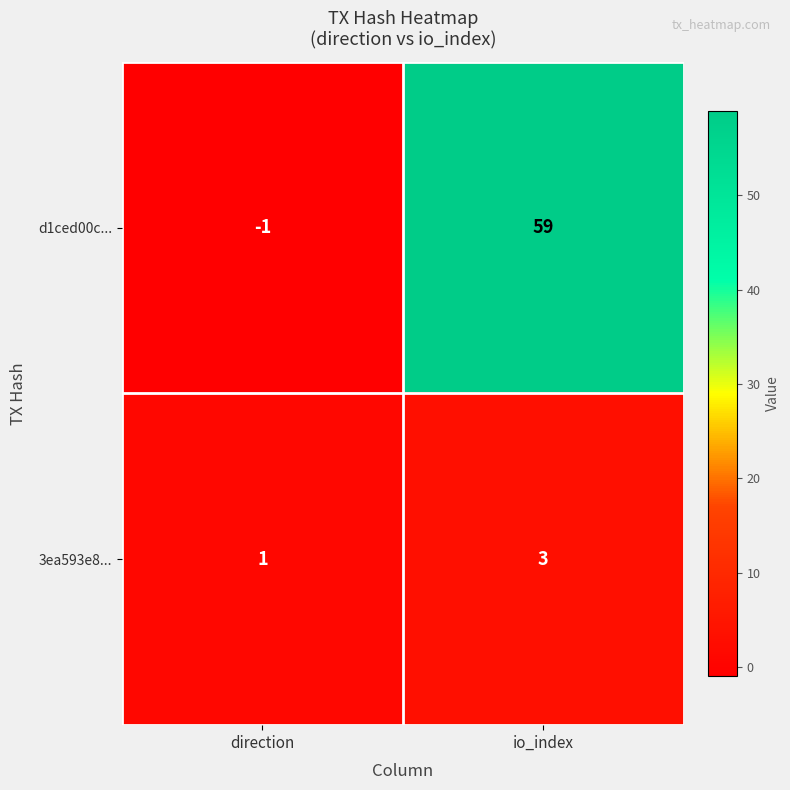

Between direction and io_index, which series saw the biggest shift?

d1ced00c...